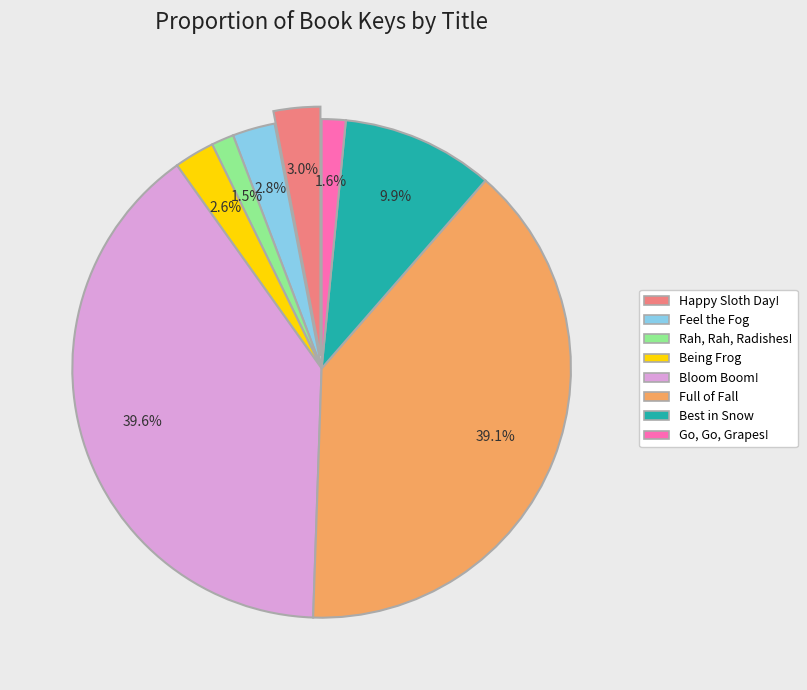

Does any single category account for the majority?

No